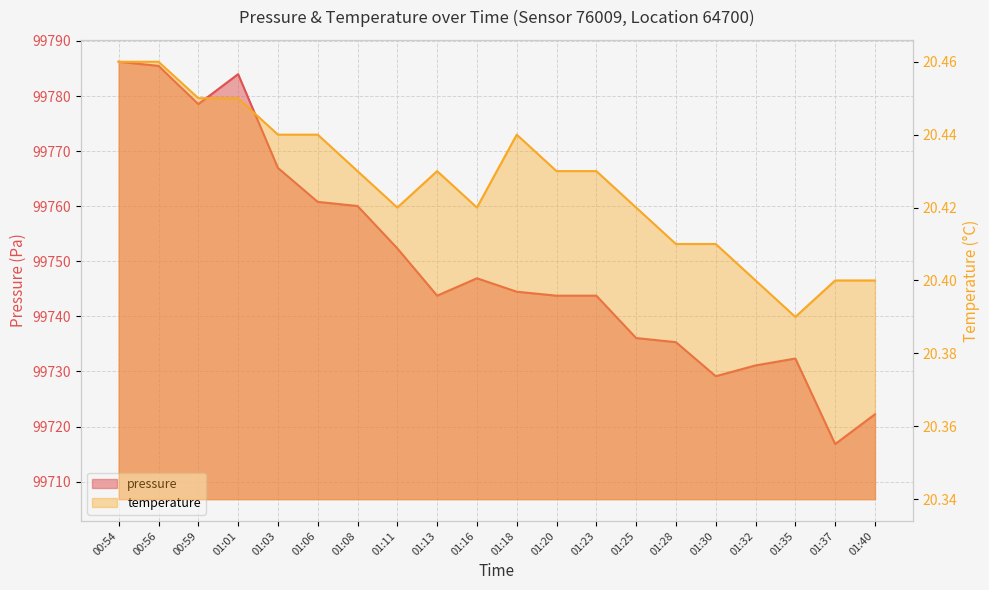

Reading right to left, extract all data points from this chart.

pressure: 99722.2	99716.8	99732.3	99731.1	99729.1	99735.3	99736.1	99743.8	99743.8	99744.5	99746.9	99743.8	99752.3	99760.0	99760.8	99766.9	99784.0	99778.5	99785.5	99786.2
temperature: 20.4	20.4	20.4	20.4	20.4	20.4	20.4	20.4	20.4	20.4	20.4	20.4	20.4	20.4	20.4	20.4	20.4	20.4	20.5	20.5